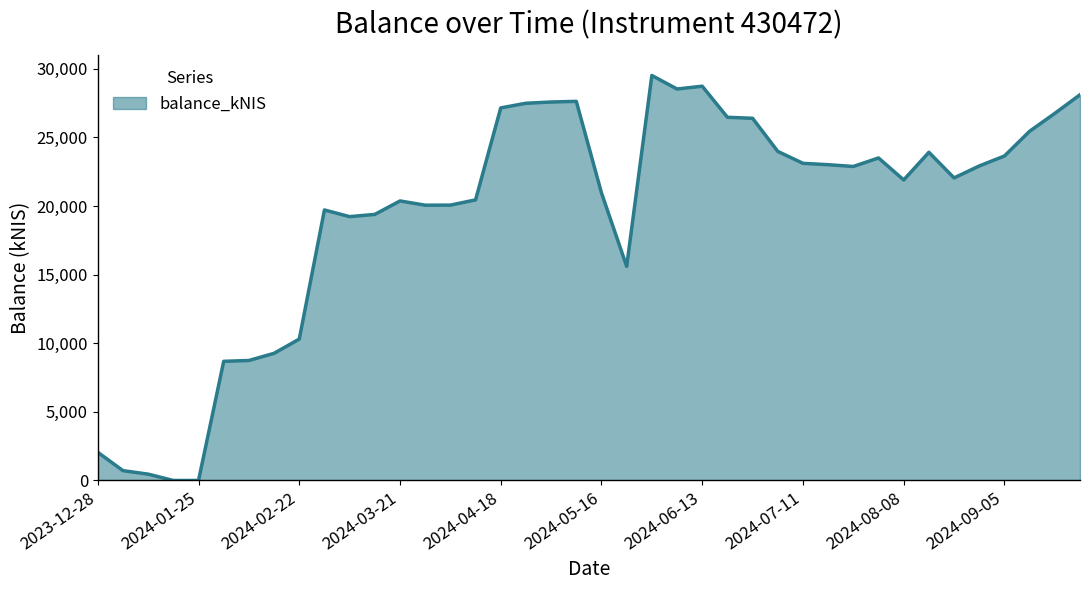

How many lines are shown in the chart?

1